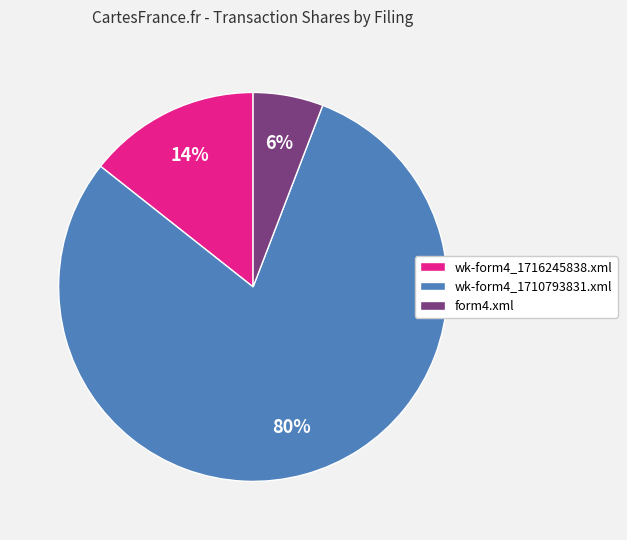

Count the number of slices in the pie.

3